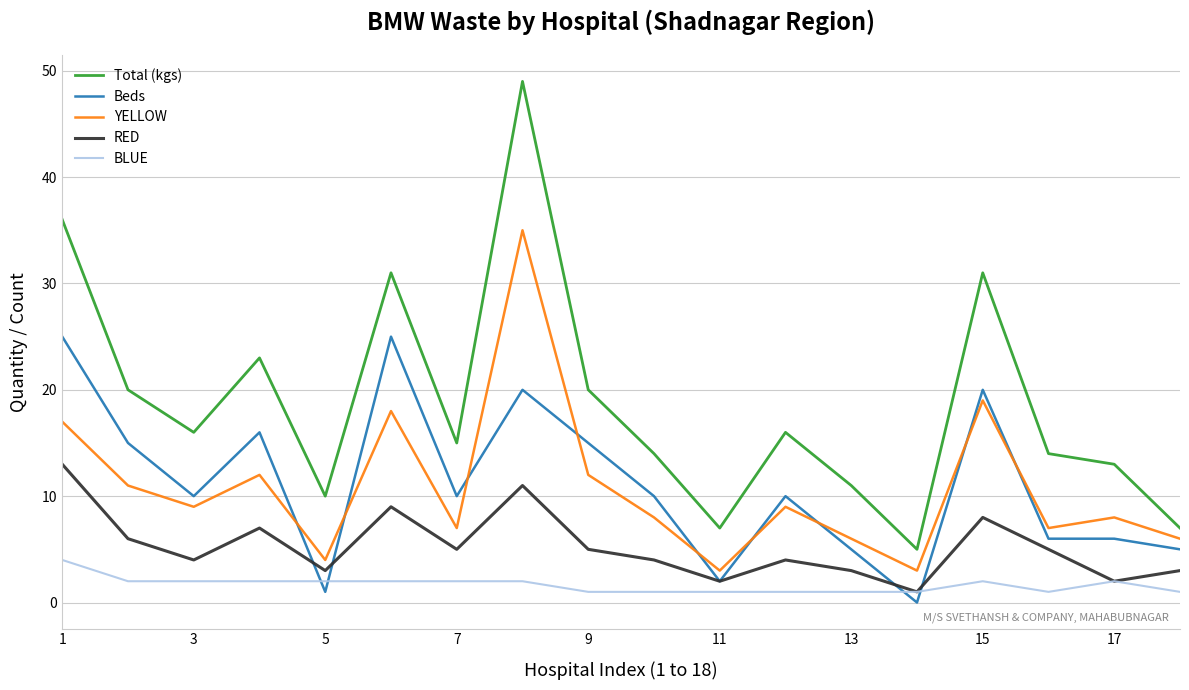

List the series in order of their peak value, lowest first.

BLUE, RED, Beds, YELLOW, Total (kgs)